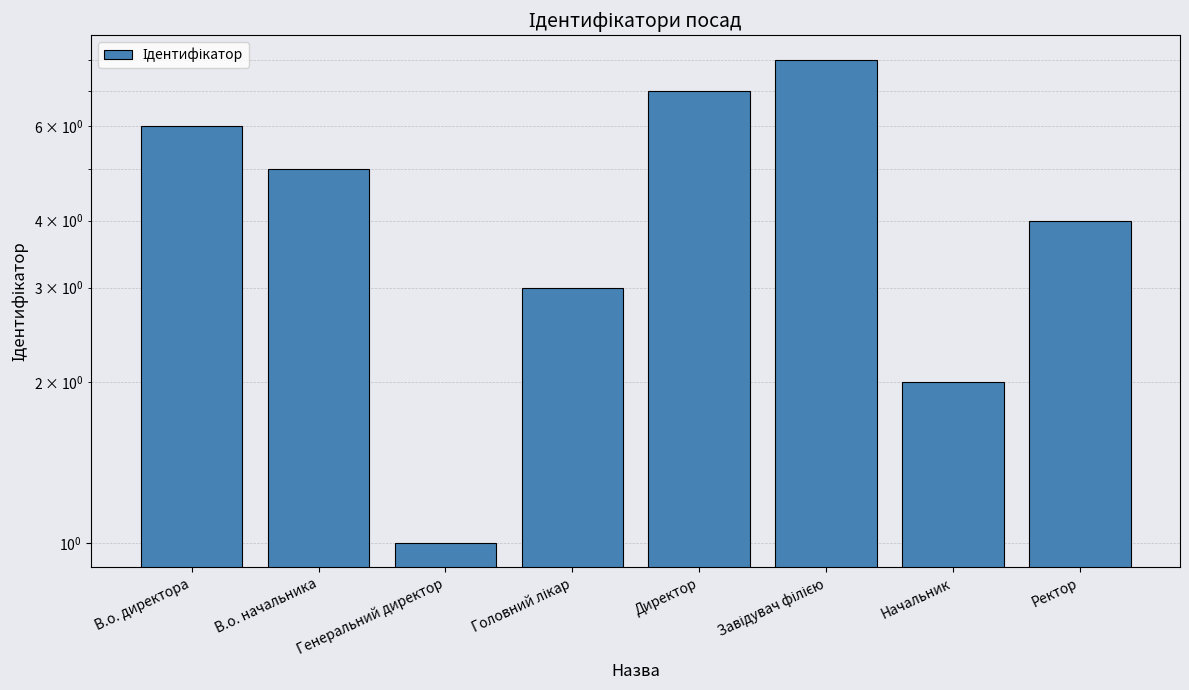

True or false: the data shows 6 at В.о. директора.

True